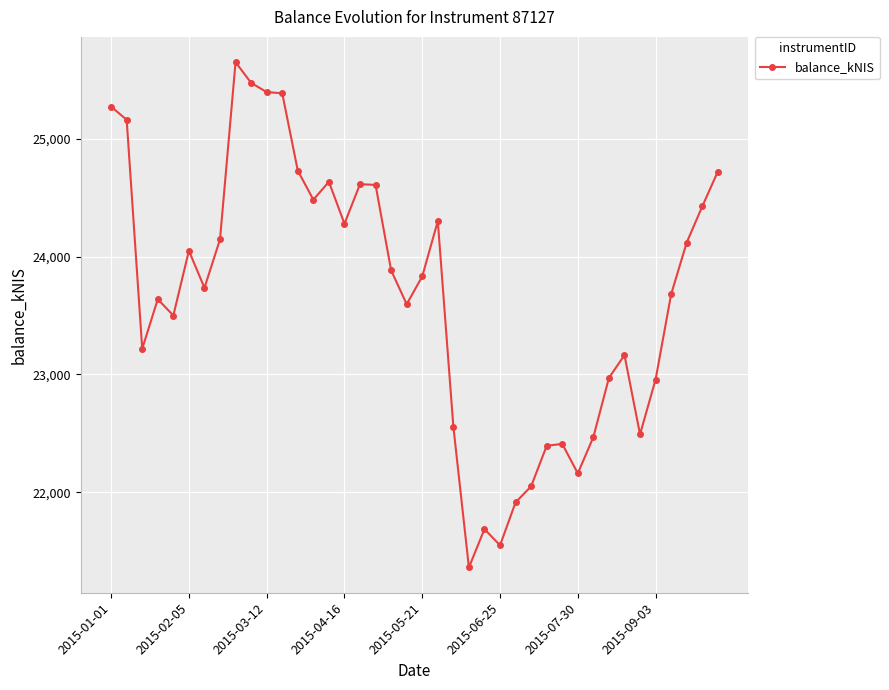

How many lines are shown in the chart?

1